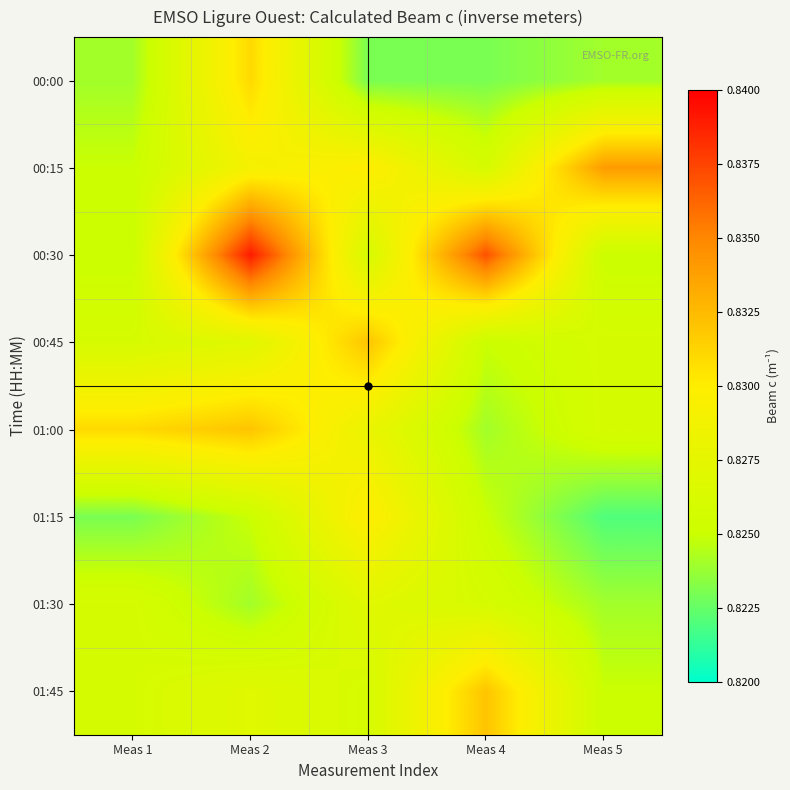

Reading left to right, list all the values displayed in this chart.

00:00: Meas 1=0.8	Meas 2=0.8	Meas 3=0.8	Meas 4=0.8	Meas 5=0.8
00:15: Meas 1=0.8	Meas 2=0.8	Meas 3=0.8	Meas 4=0.8	Meas 5=0.8
00:30: Meas 1=0.8	Meas 2=0.8	Meas 3=0.8	Meas 4=0.8	Meas 5=0.8
00:45: Meas 1=0.8	Meas 2=0.8	Meas 3=0.8	Meas 4=0.8	Meas 5=0.8
01:00: Meas 1=0.8	Meas 2=0.8	Meas 3=0.8	Meas 4=0.8	Meas 5=0.8
01:15: Meas 1=0.8	Meas 2=0.8	Meas 3=0.8	Meas 4=0.8	Meas 5=0.8
01:30: Meas 1=0.8	Meas 2=0.8	Meas 3=0.8	Meas 4=0.8	Meas 5=0.8
01:45: Meas 1=0.8	Meas 2=0.8	Meas 3=0.8	Meas 4=0.8	Meas 5=0.8